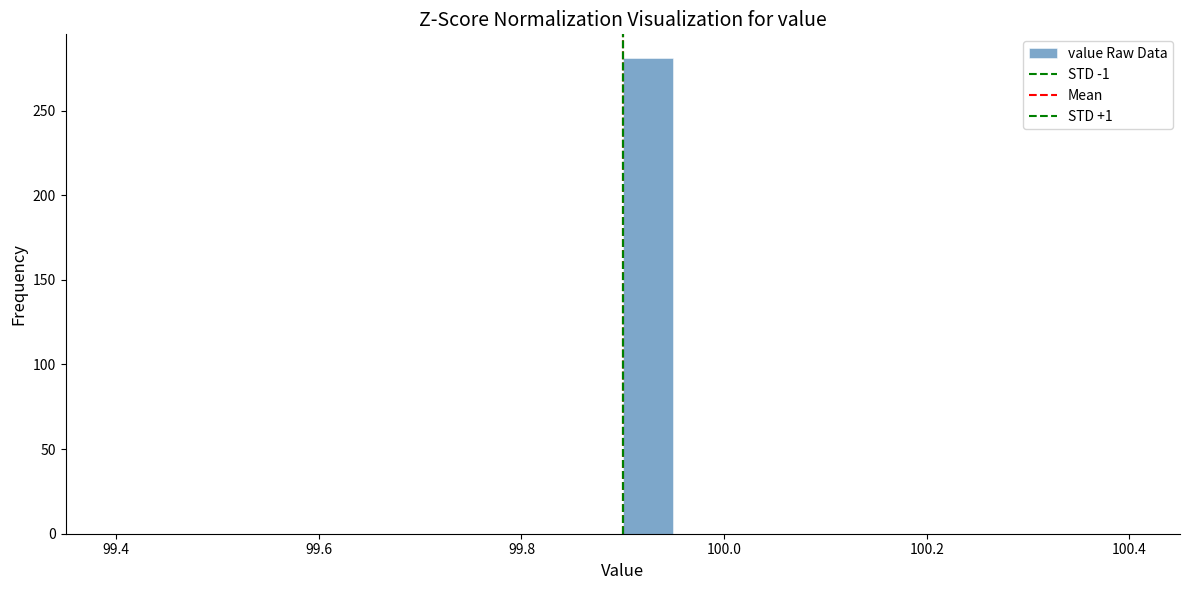

Around what value on the x-axis is the tallest bar? Give the approximate position of its centre, as read against the axis.

99.92